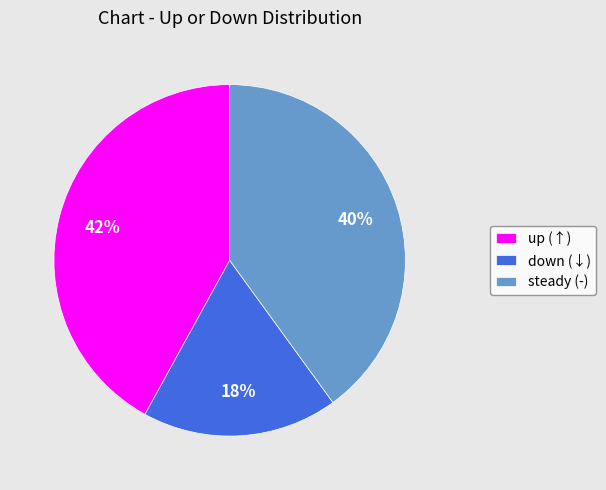

Rank the categories by value from lowest to highest.

down (↓), steady (-), up (↑)